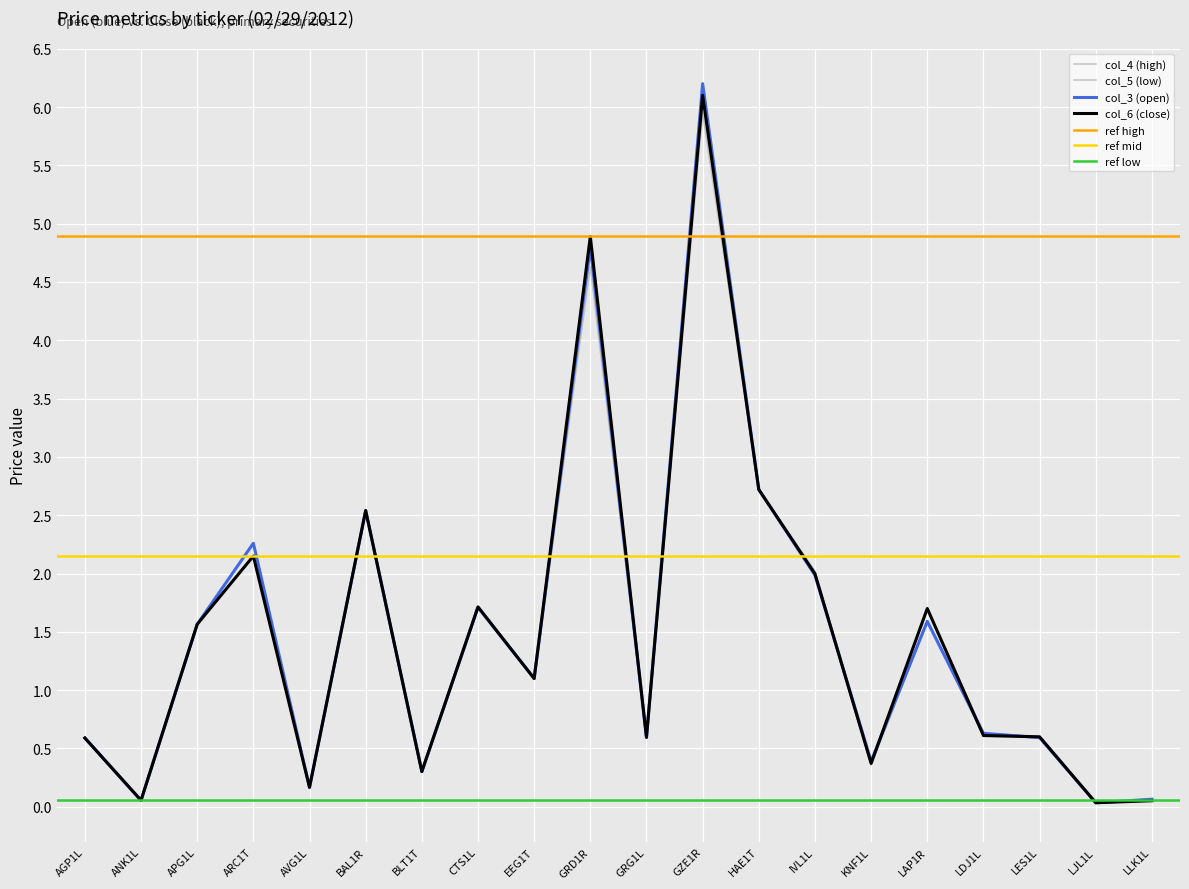

Which series has the largest total across all categories?

col_4 (high)